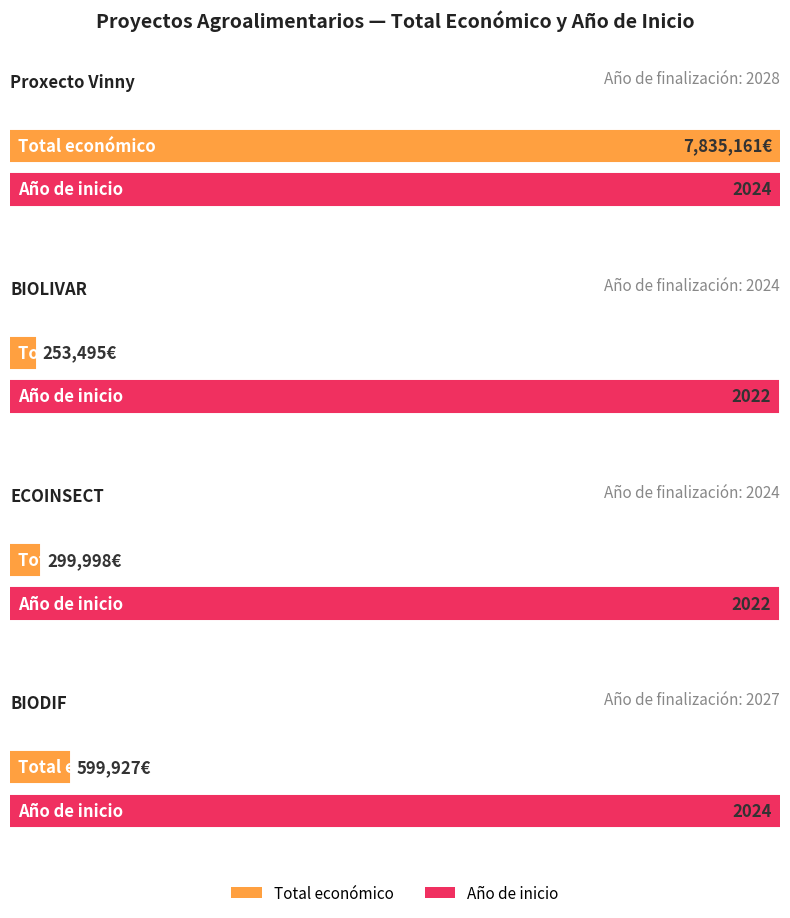

How many values are below 599927?

2